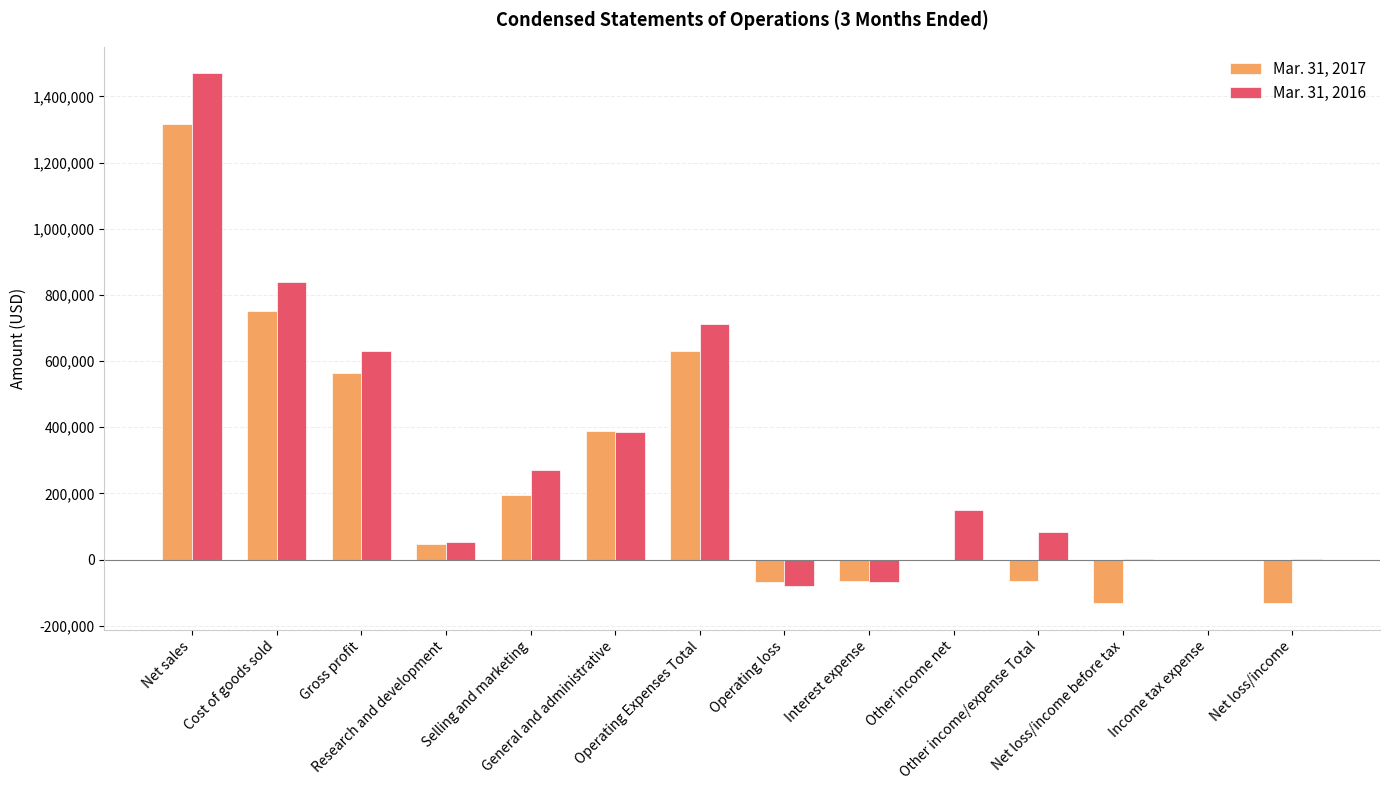

Which series has the largest total across all categories?

Mar. 31, 2016